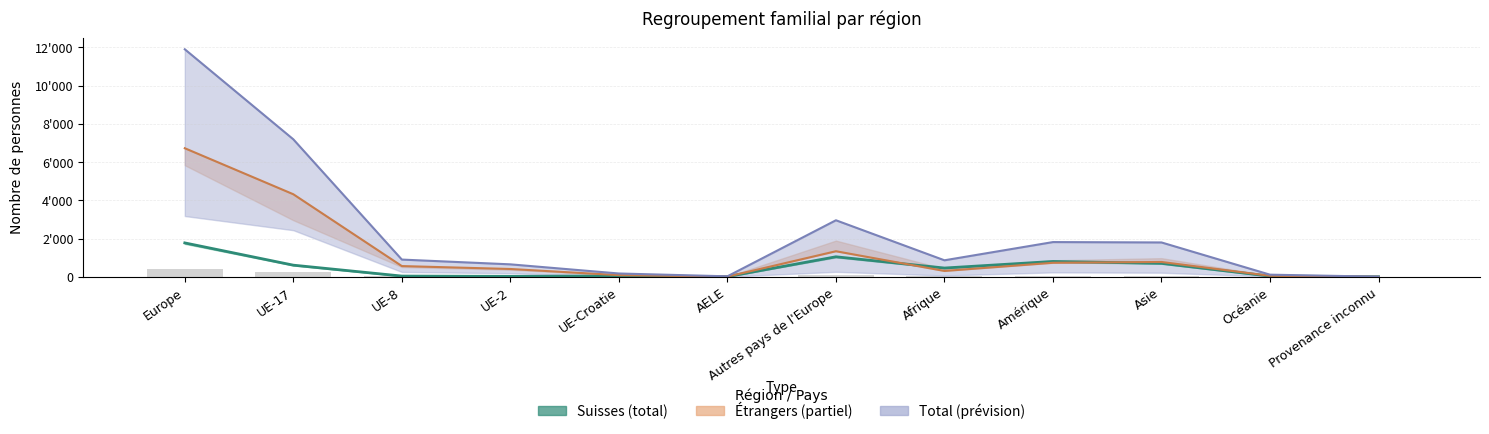

What position from the right is UE-2?

9